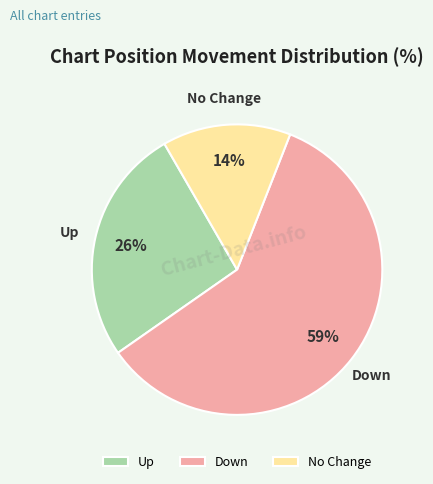

What percentage is the No Change slice, to the nearest percent?

14%